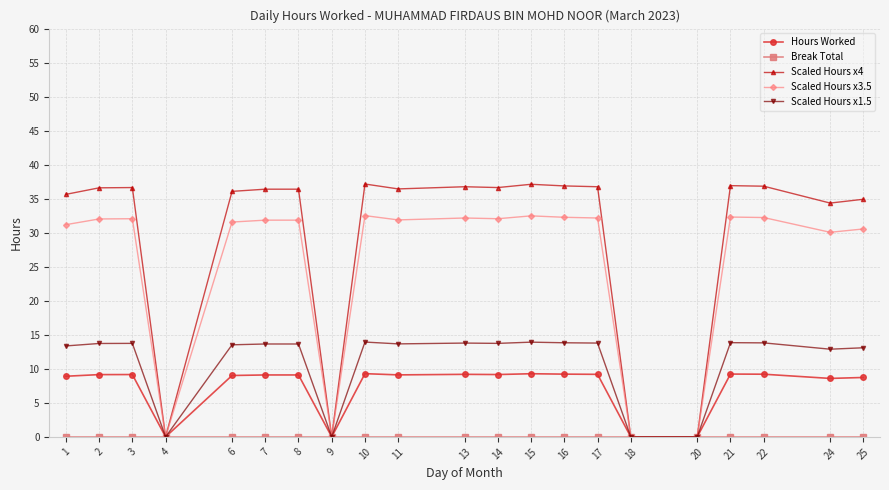

True or false: Scaled Hours x3.5 has a value of -10.2 at 18.

False